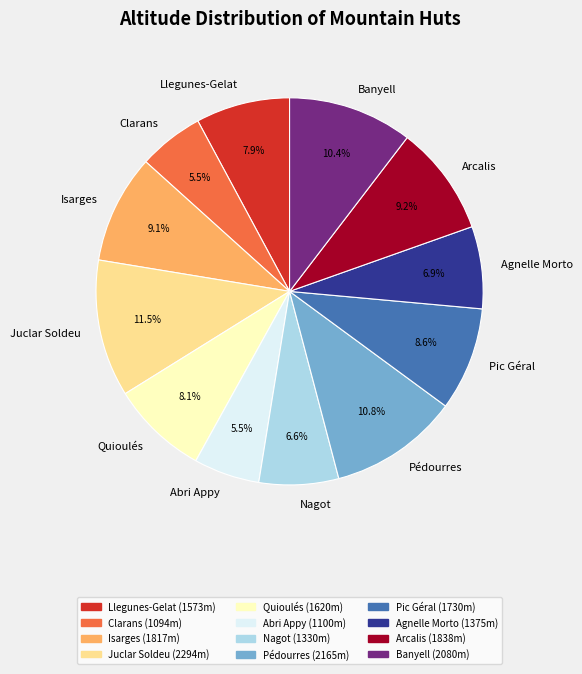

Which slice is the largest?

Juclar Soldeu